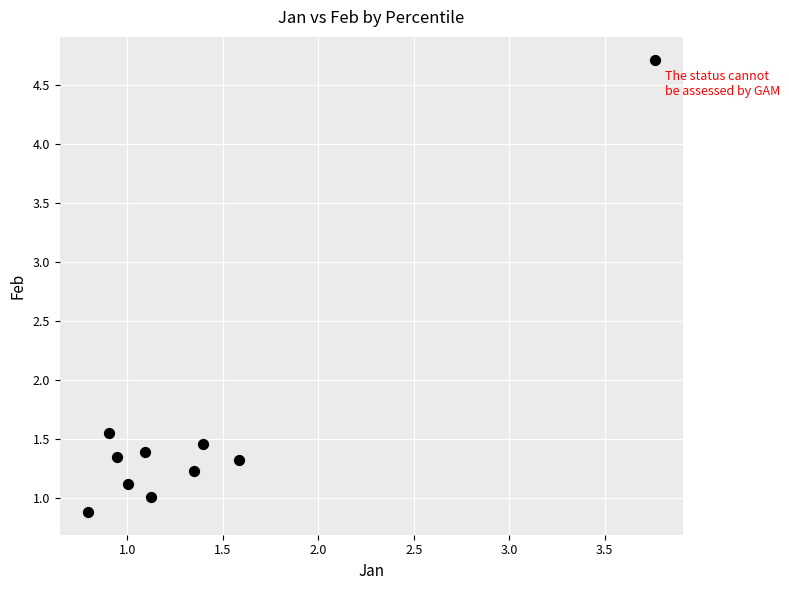

What is the average Y value?

1.6